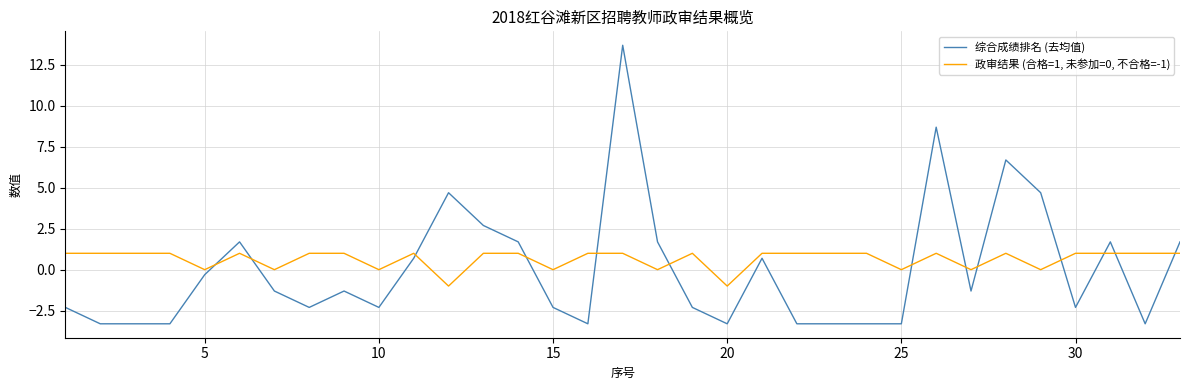

What are all the series names shown in the legend?

综合成绩排名 (去均值), 政审结果 (合格=1, 未参加=0, 不合格=-1)